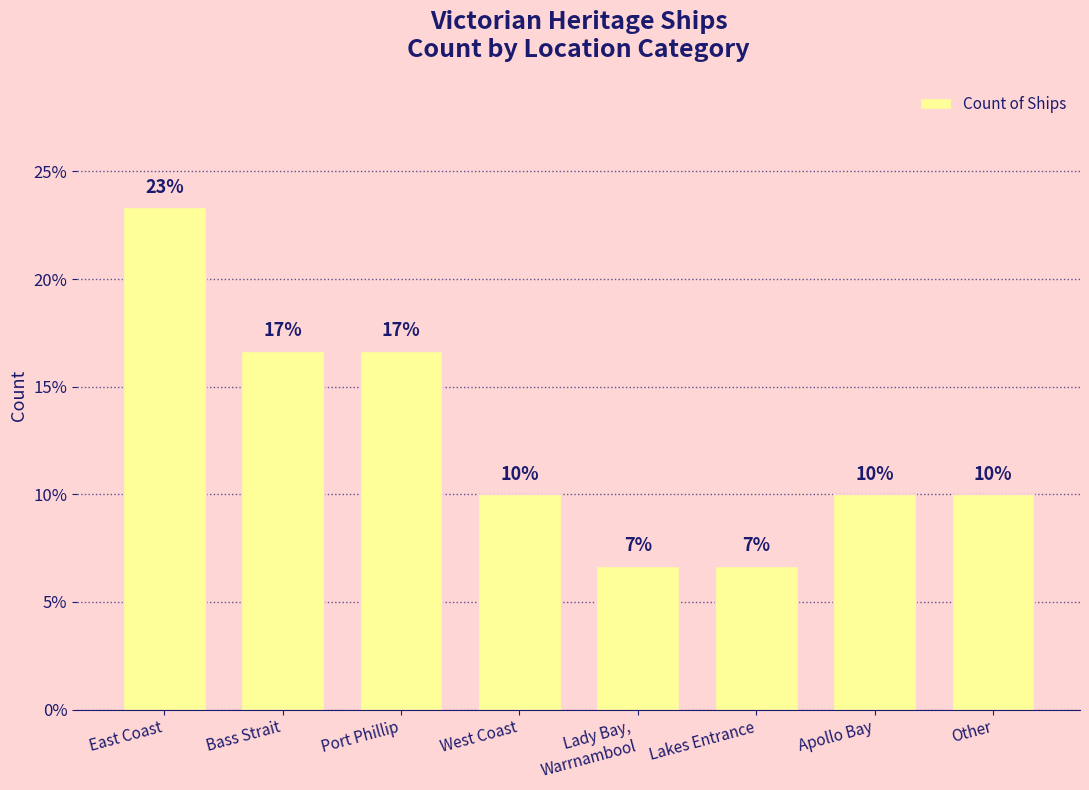

Does the chart contain any negative values?

No